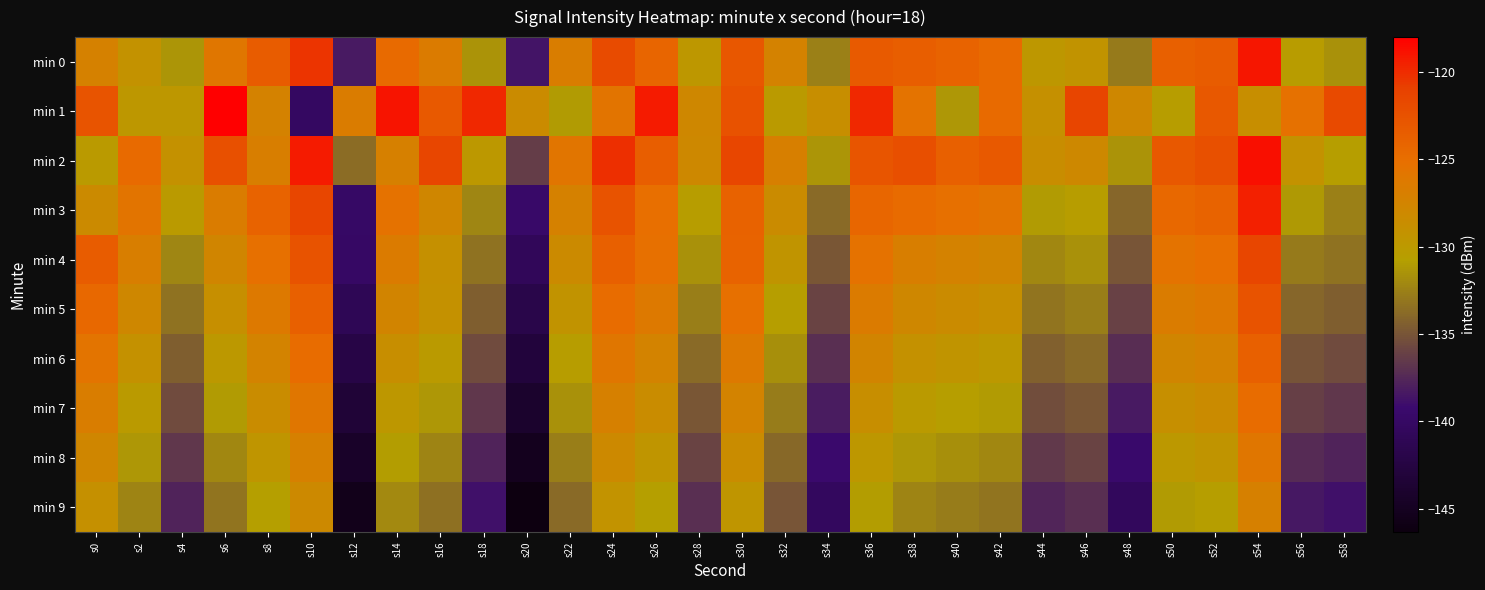

At which category is the sum across all series the highest?

s54